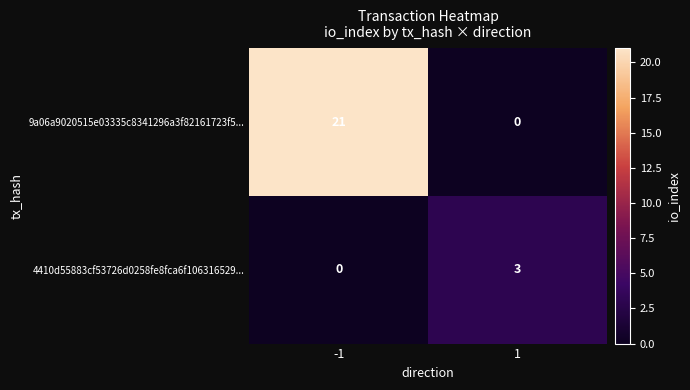

What is the maximum value shown in the chart?

21